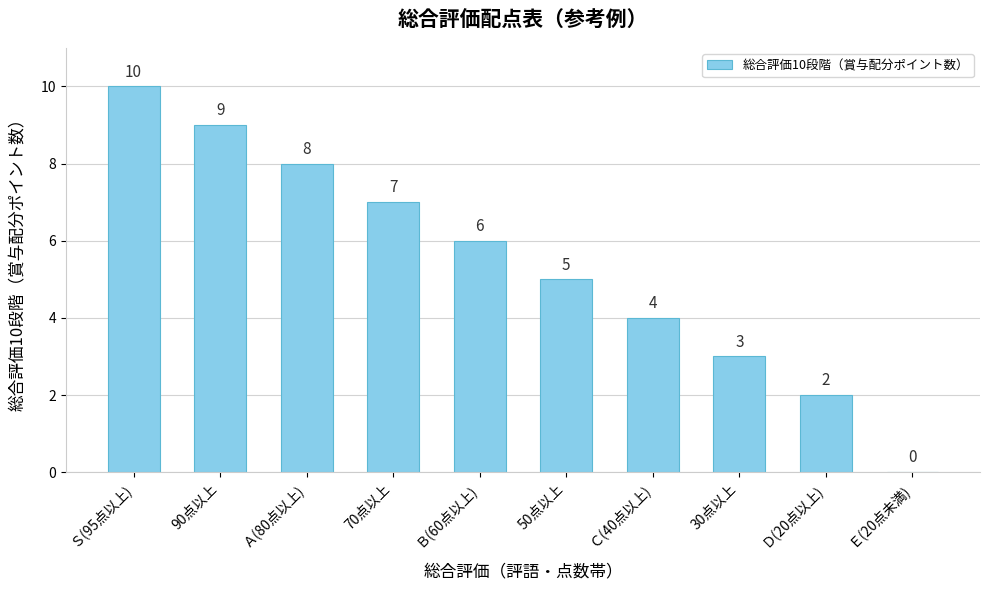

Reading left to right, transcribe all the data shown in this chart.

Ｓ(95点以上)=10	90点以上=9	Ａ(80点以上)=8	70点以上=7	Ｂ(60点以上)=6	50点以上=5	Ｃ(40点以上)=4	30点以上=3	Ｄ(20点以上)=2	Ｅ(20点未満)=0